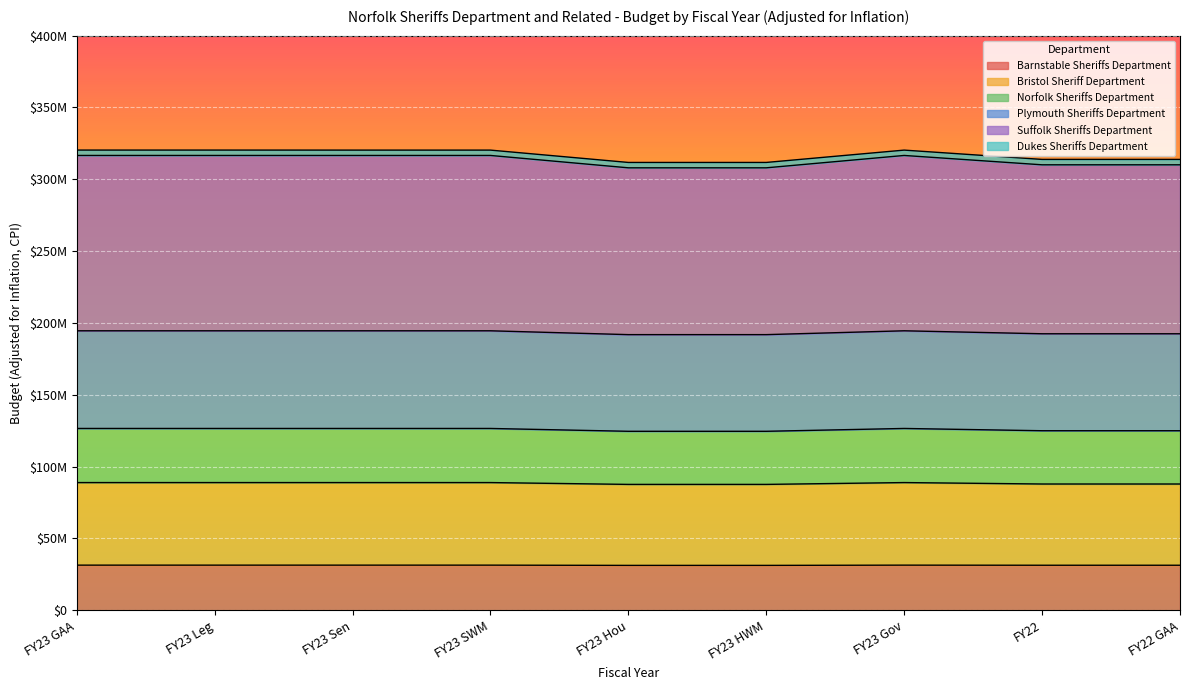

What is the difference between the highest and lowest values at FY23 Hou?

280512373